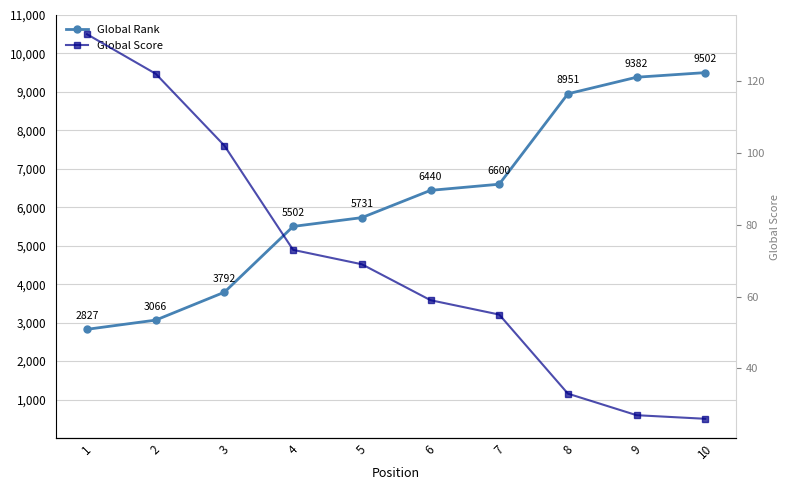

Reading left to right, transcribe all the data shown in this chart.

Global Rank: 1=2827	2=3066	3=3792	4=5502	5=5731	6=6440	7=6600	8=8951	9=9382	10=9502
Global Score: 1=133	2=122	3=102	4=73	5=69	6=59	7=55	8=33	9=27	10=26